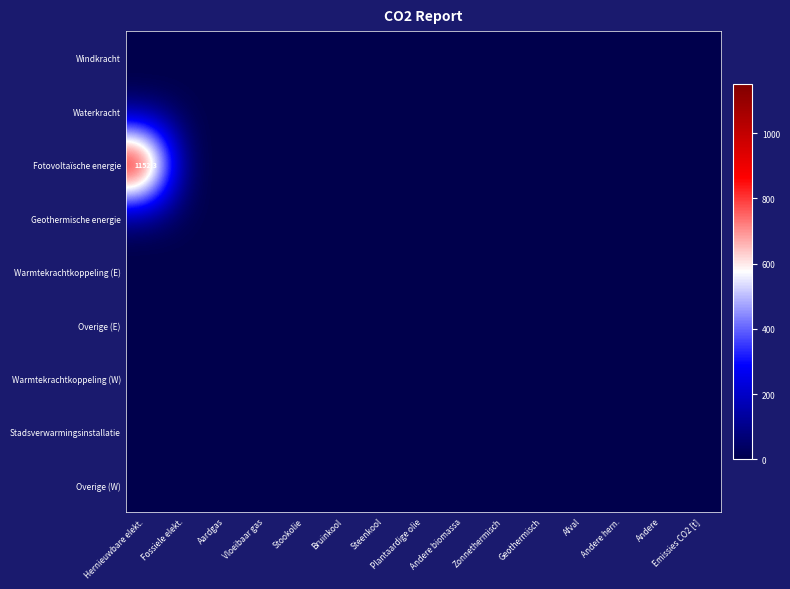

Which has a higher value, Stookolie or Andere?

Stookolie